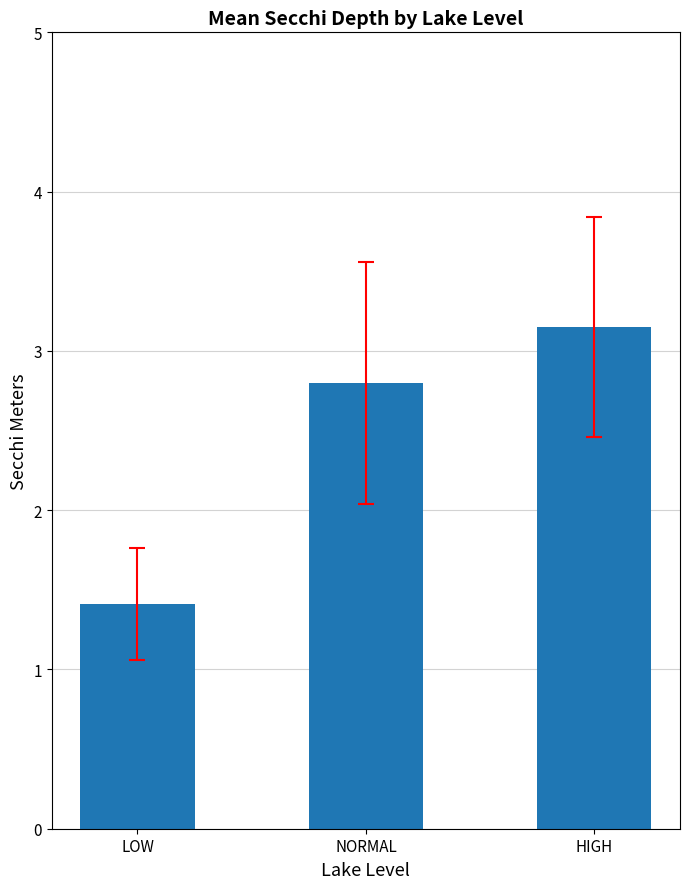

Rank the categories by value from highest to lowest.

HIGH, NORMAL, LOW